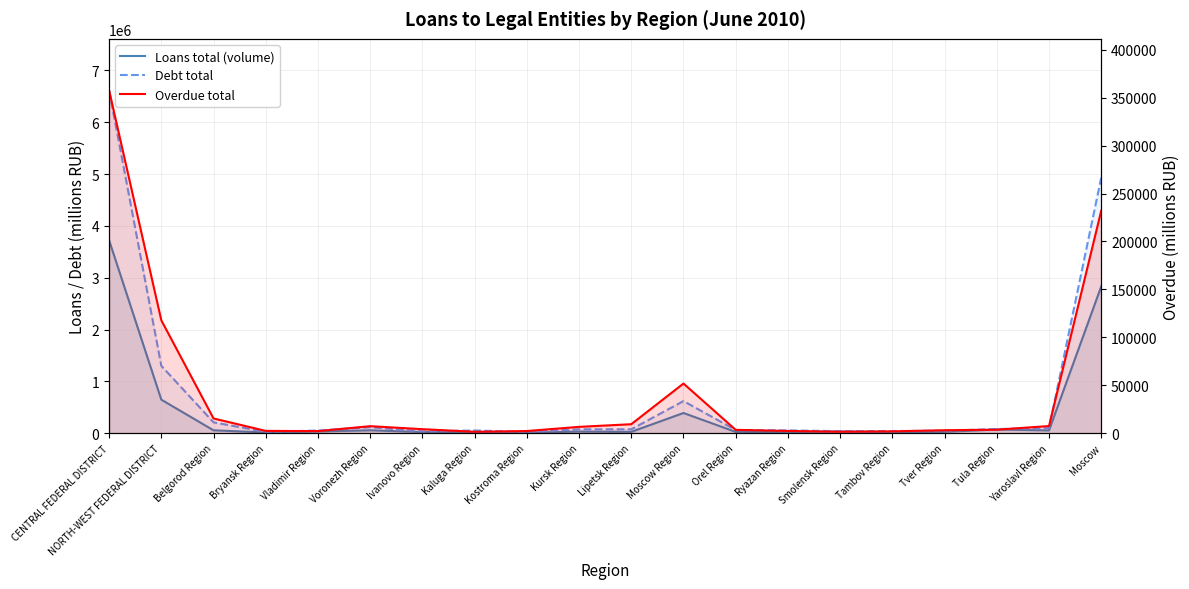

What is the label of the 1st point from the right?

Moscow